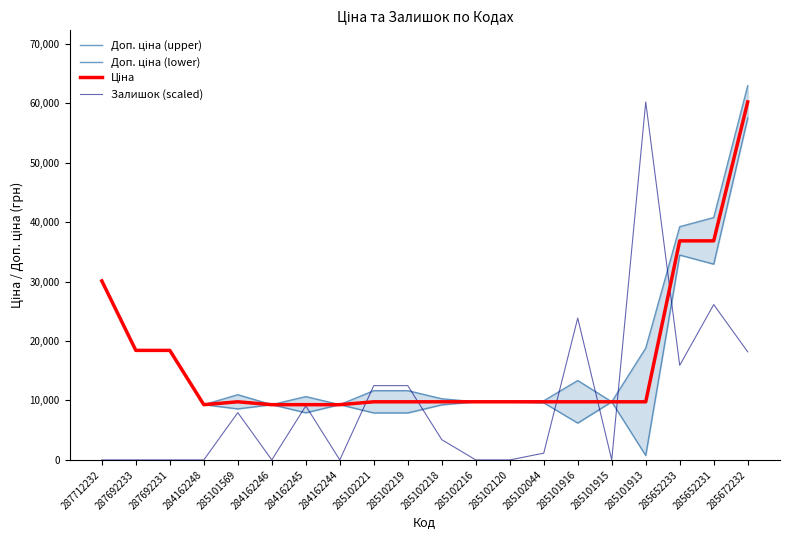

Does the chart display data point markers on the line(s)?

No